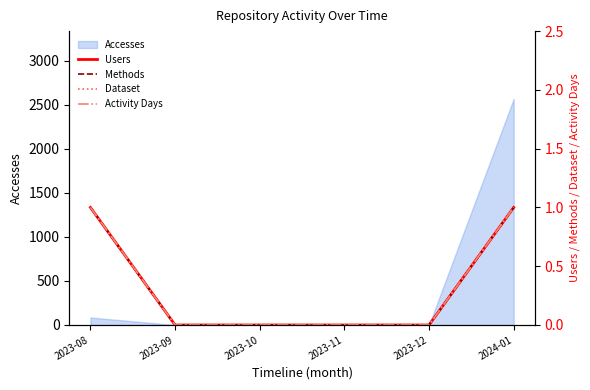

What is the label of the 2nd point from the left?

2023-09